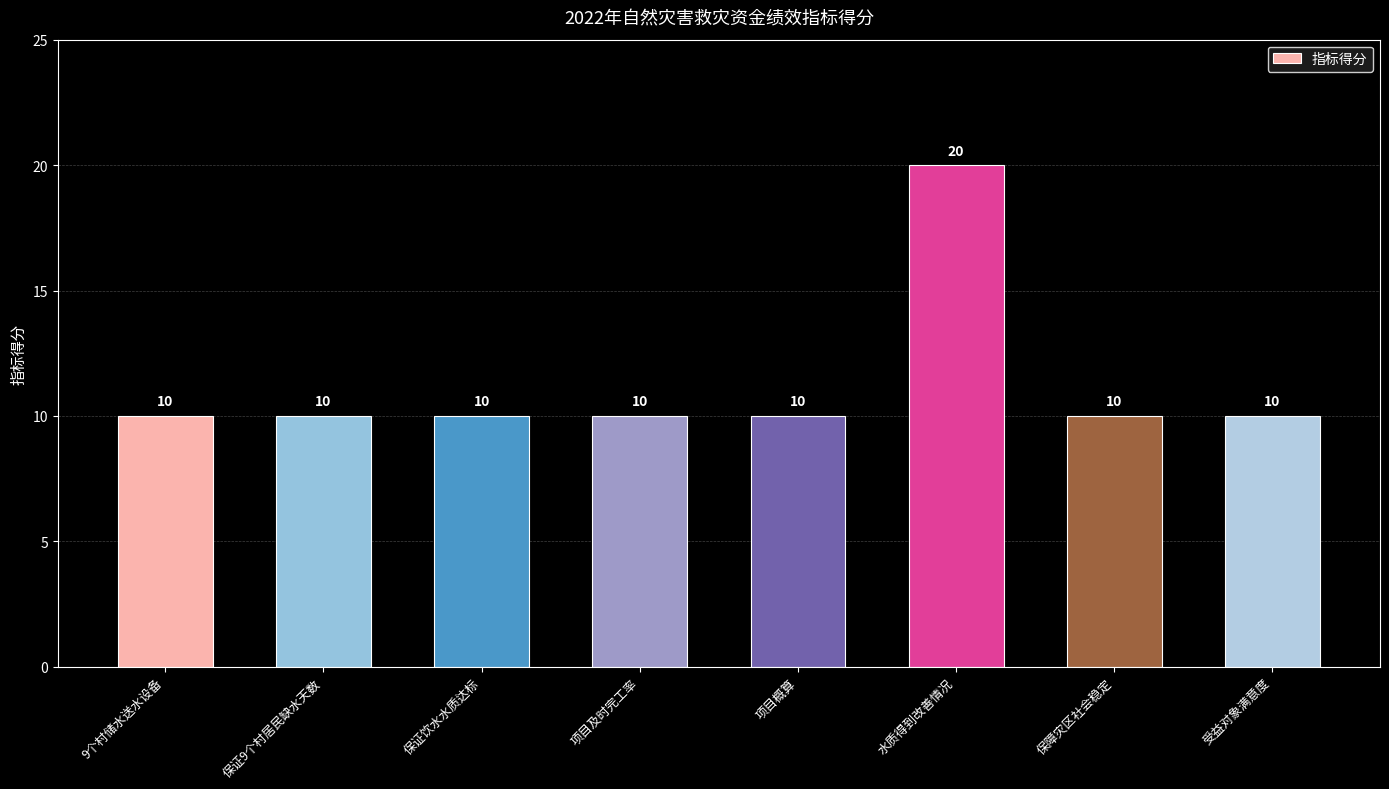

What is the maximum value shown in the chart?

20